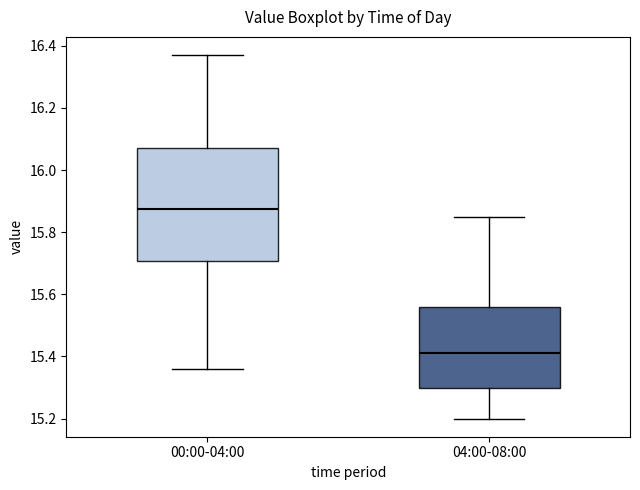

Comparing the boxes themselves (not the whiskers), which one is the tallest?

00:00-04:00